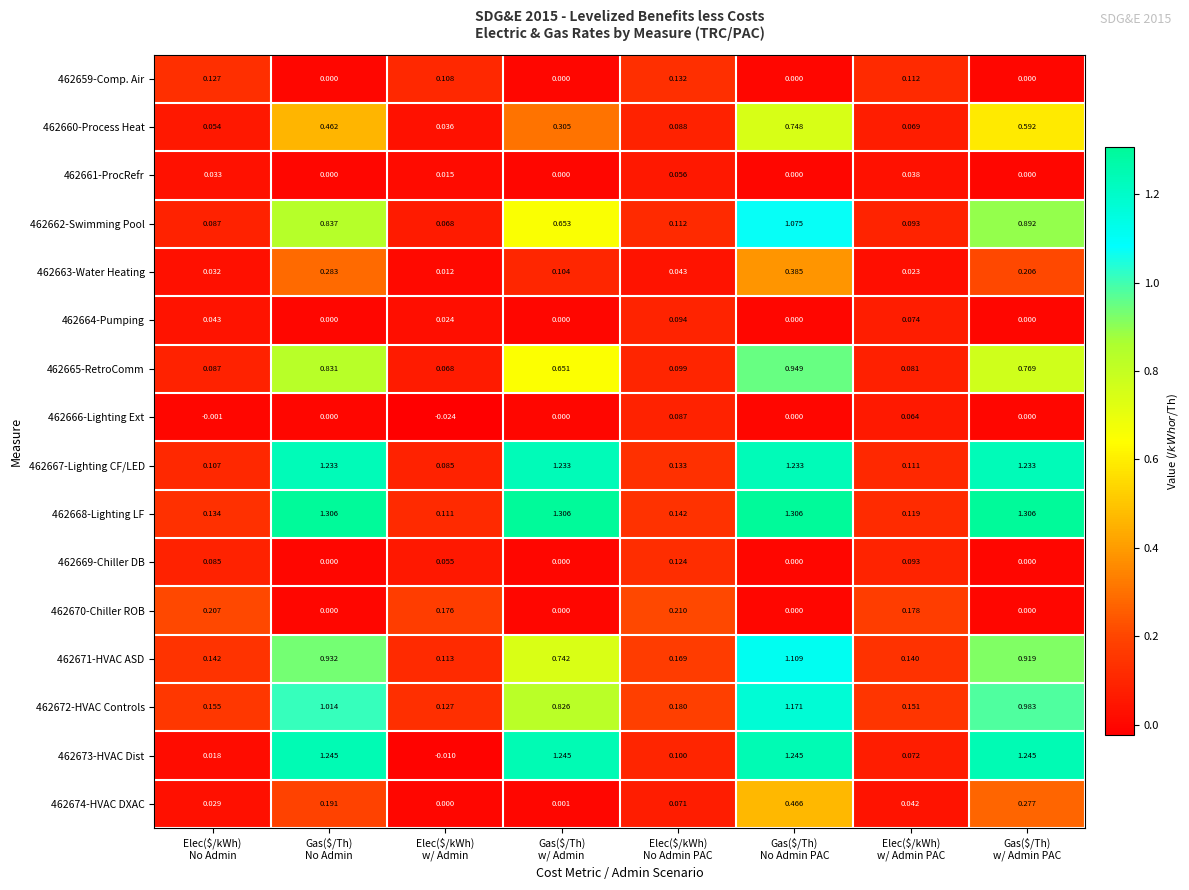

How many series are shown in this chart?

16